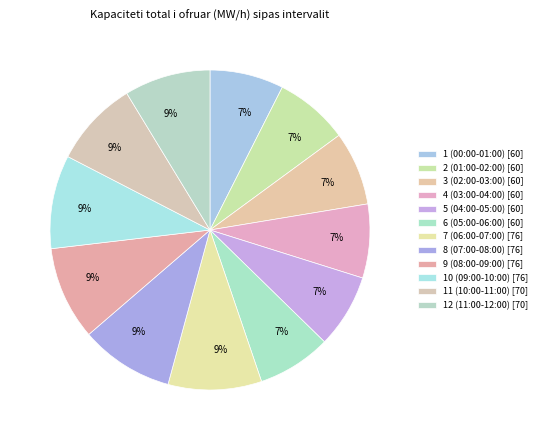

What percentage do 3 (02:00-03:00) and 4 (03:00-04:00) together represent?

14.9%